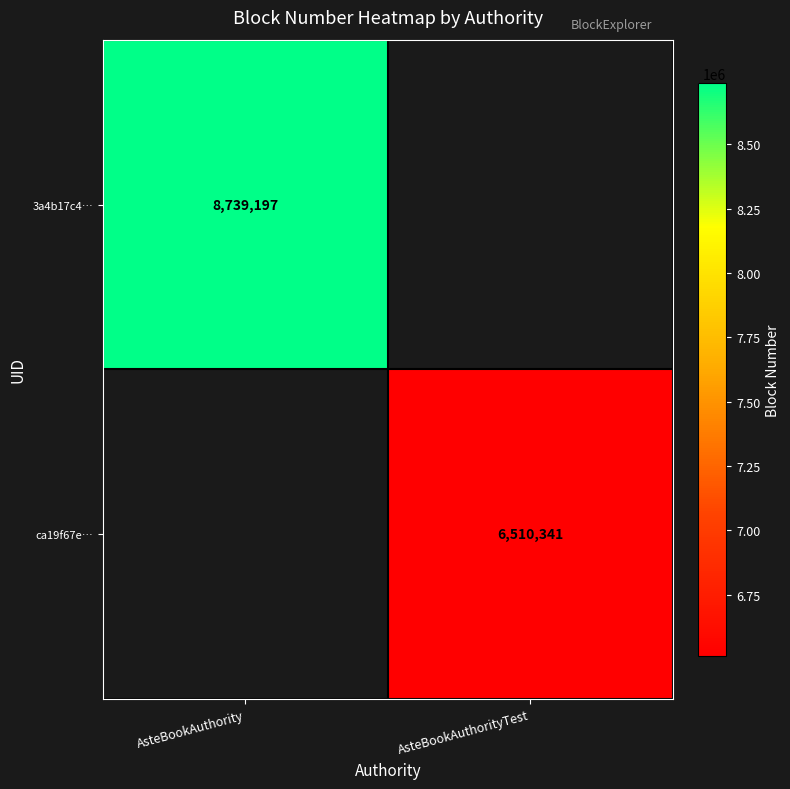

Which label corresponds to the smallest value in the chart?

AsteBookAuthorityTest